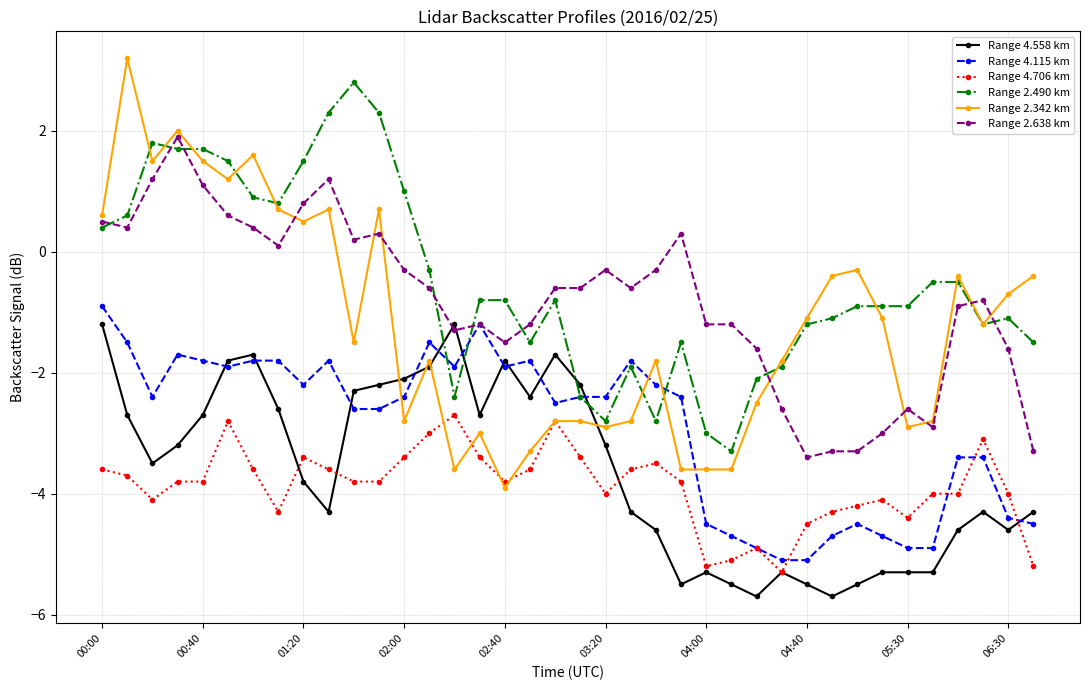

How many values in the Range 2.342 km series exceed -1?

16